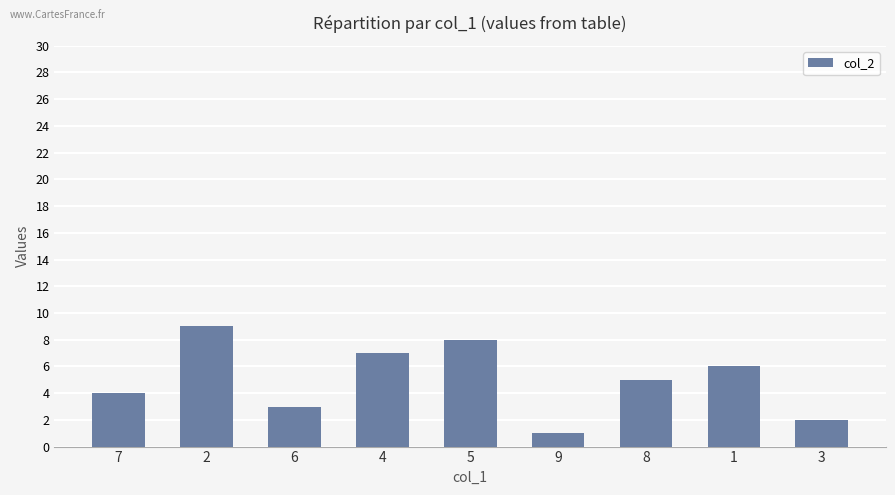

What is the change in value from 4 to 8?

-2